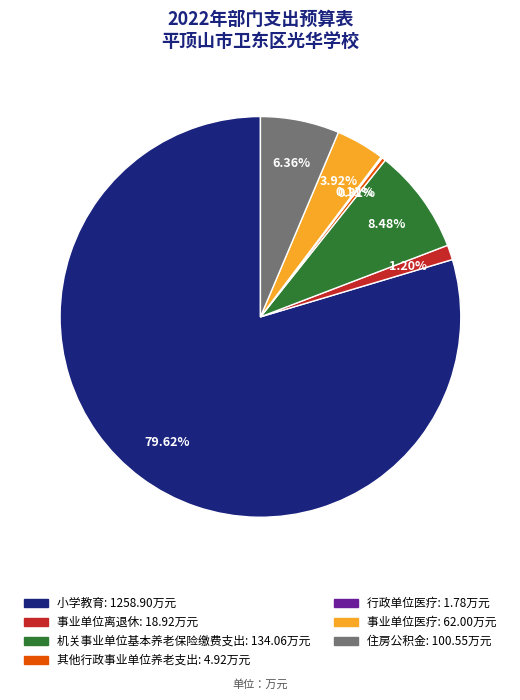

What percentage is the 小学教育 slice, to the nearest percent?

80%